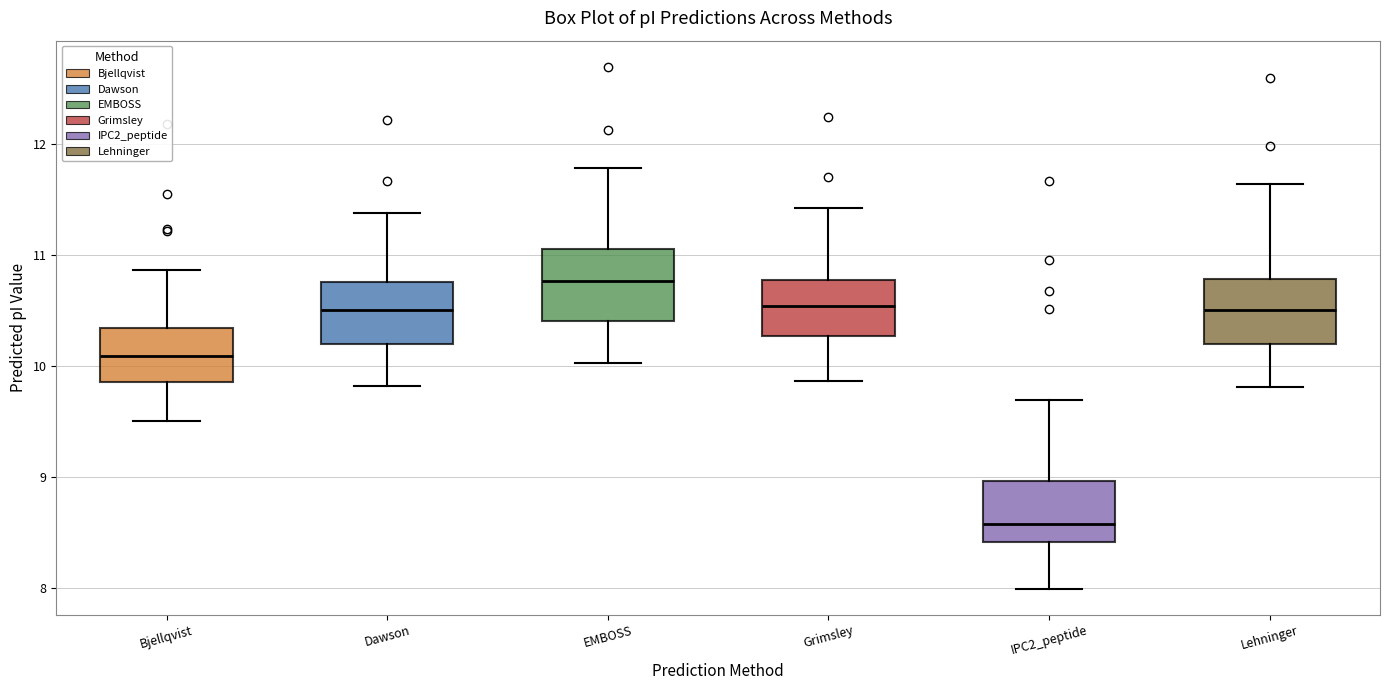

Which box's median line is the highest?

EMBOSS